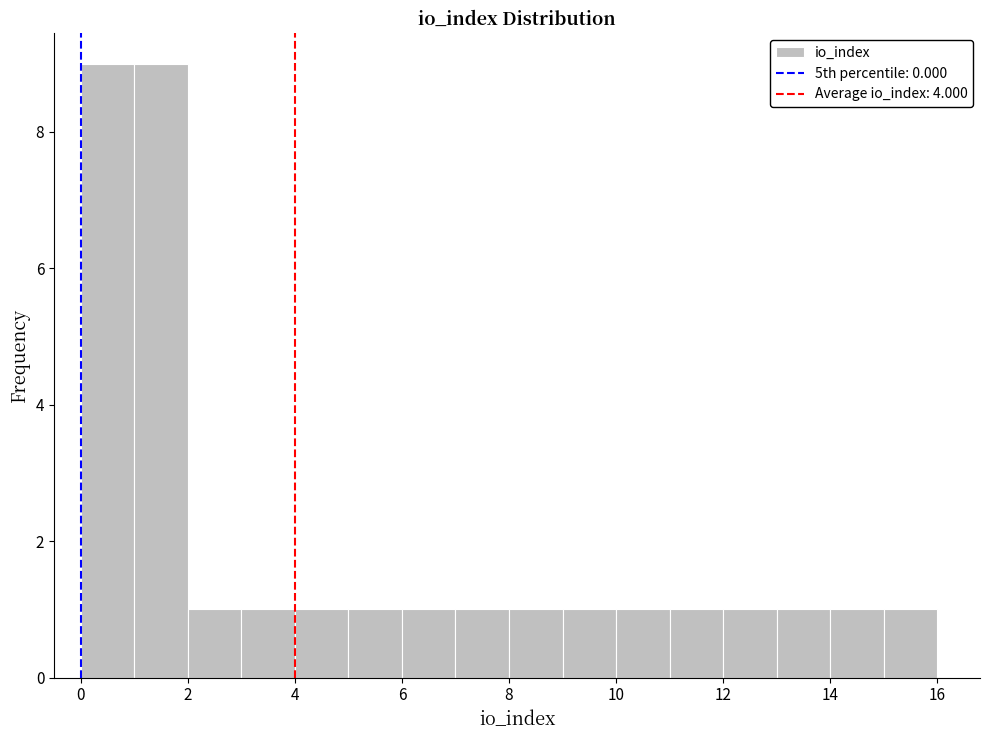

How tall is the bar that spans 15 to 16 on the x-axis? The values are not printed on the chart, so give them approximately, as read against the axis.

1